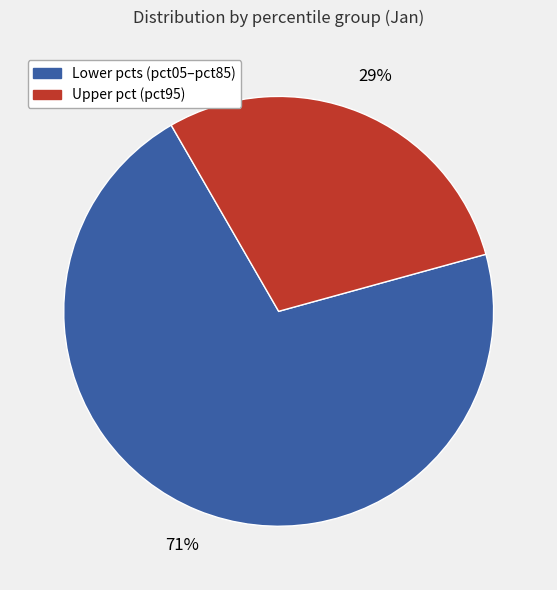

To the nearest percent, what is the average slice percentage?

50%